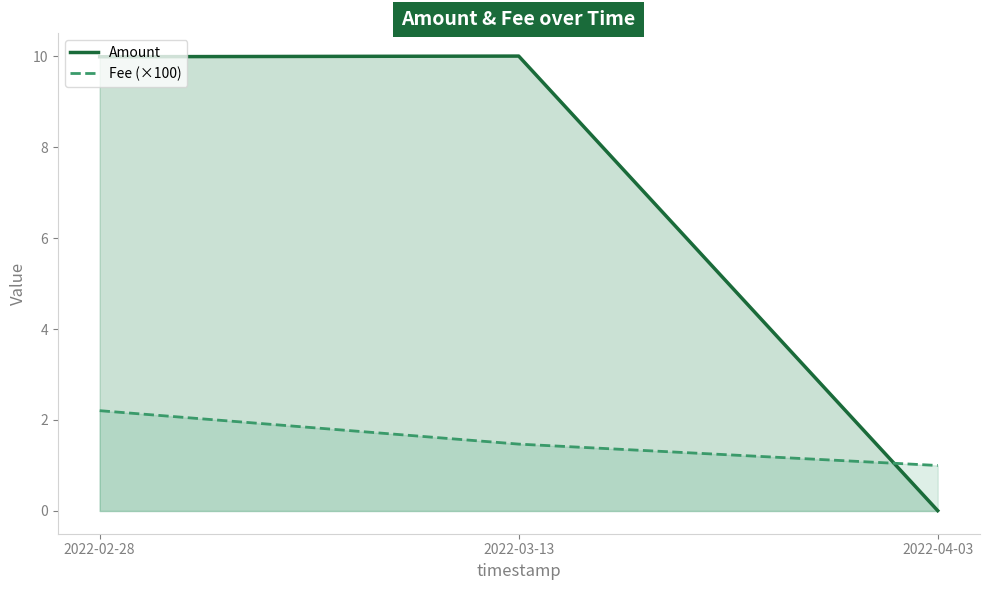

List the series in order of their peak value, highest first.

Amount, Fee (×100)